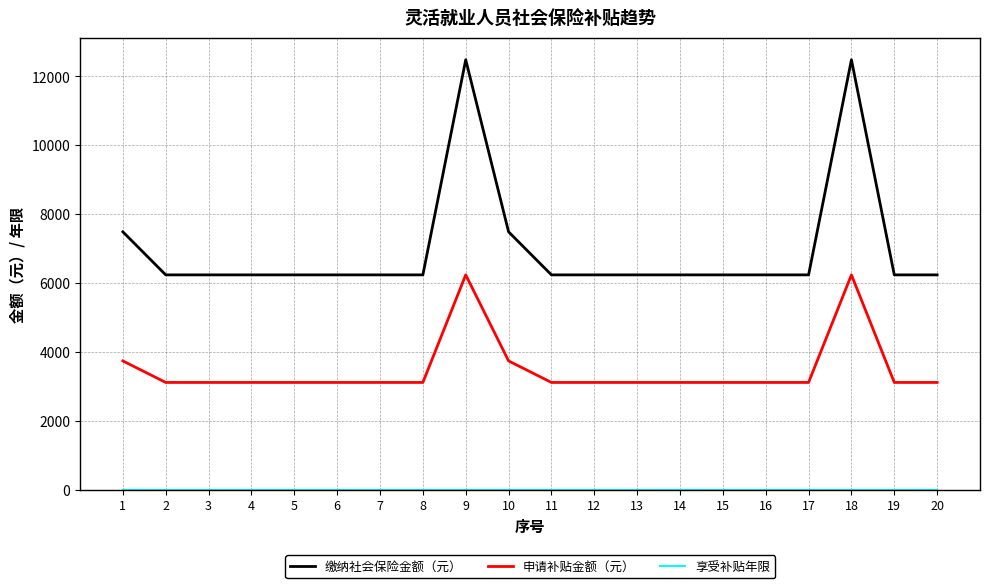

Which series has the widest spread of values?

缴纳社会保险金额（元）